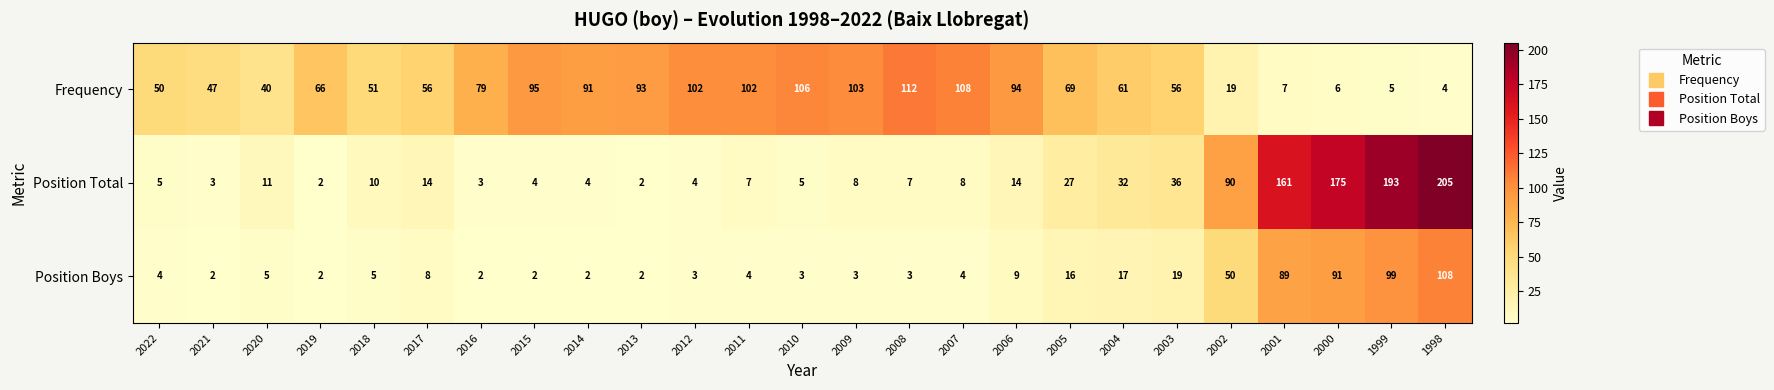

True or false: Position Total has a value of 4 at 2014.

True